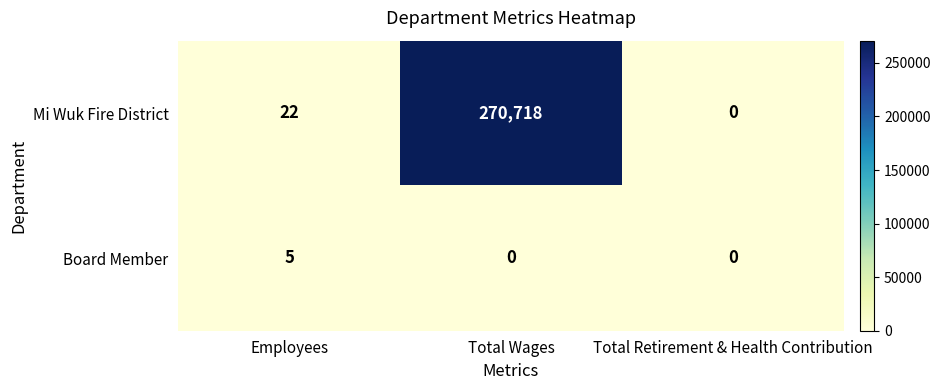

Which series has the largest total across all categories?

Mi Wuk Fire District